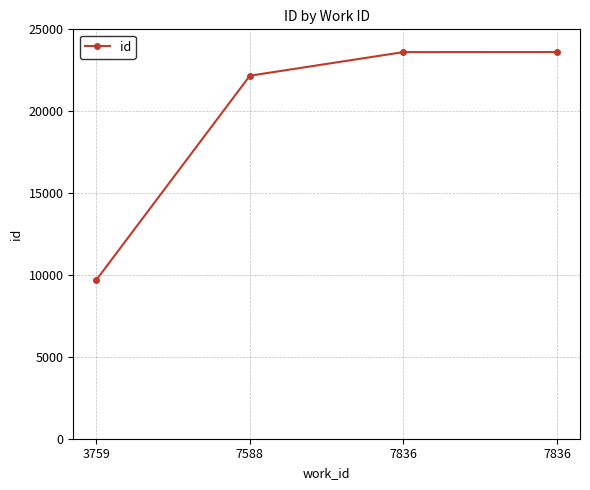

Reading right to left, what are all the values shown in this chart?

7836=23611	7836=23610	7588=22168	3759=9694